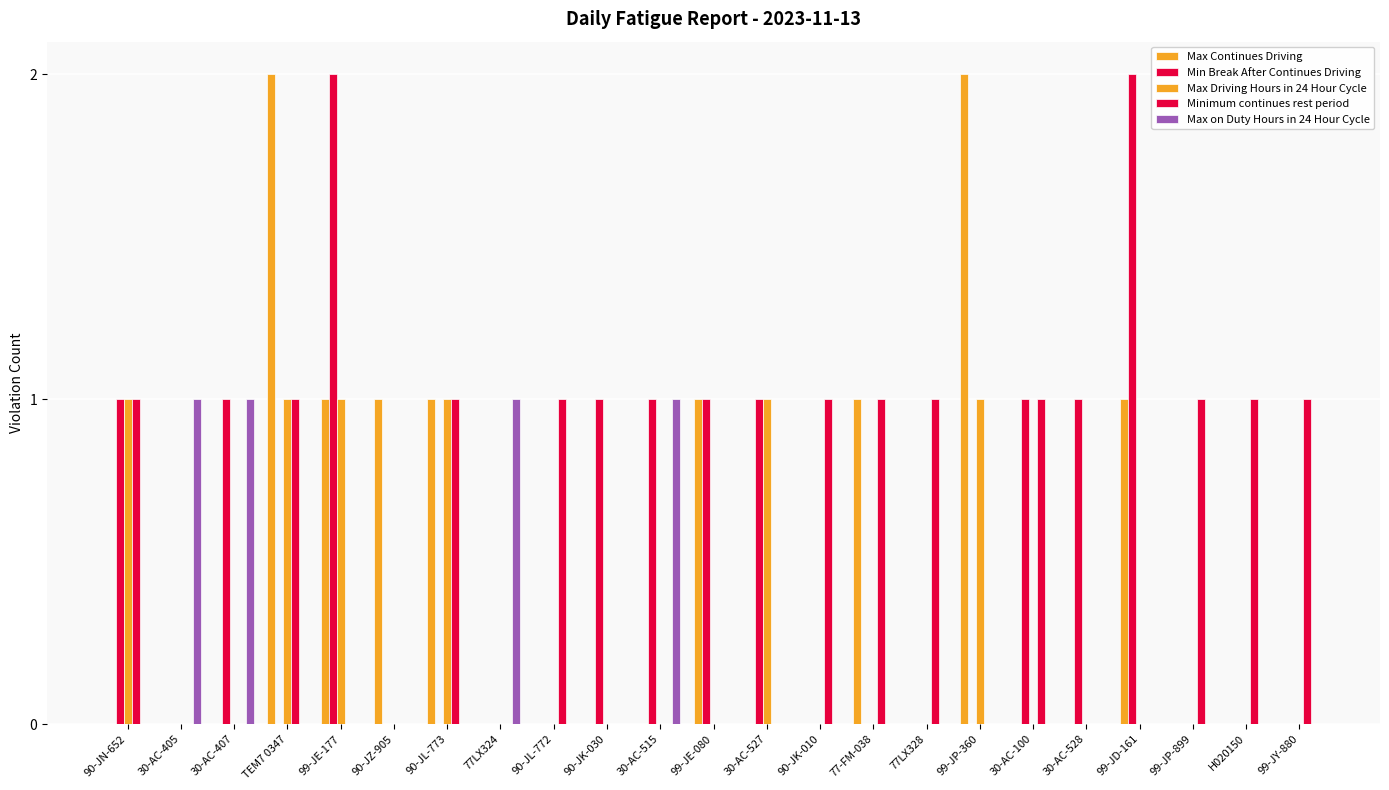

How many groups of bars are there?

23